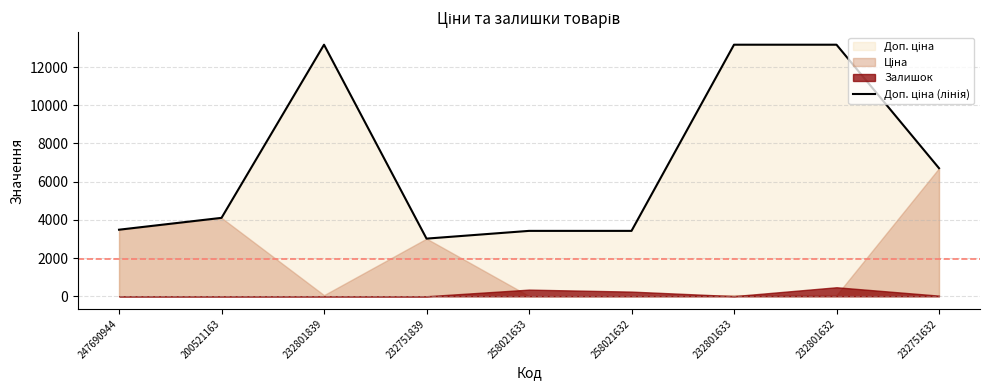

Reading left to right, extract all data points from this chart.

247690944=3484.5	200521163=4105.0	232801839=13171.5	232751839=3018.0	258021633=3423.0	258021632=3423.0	232801633=13171.5	232801632=13171.5	232751632=6705.7